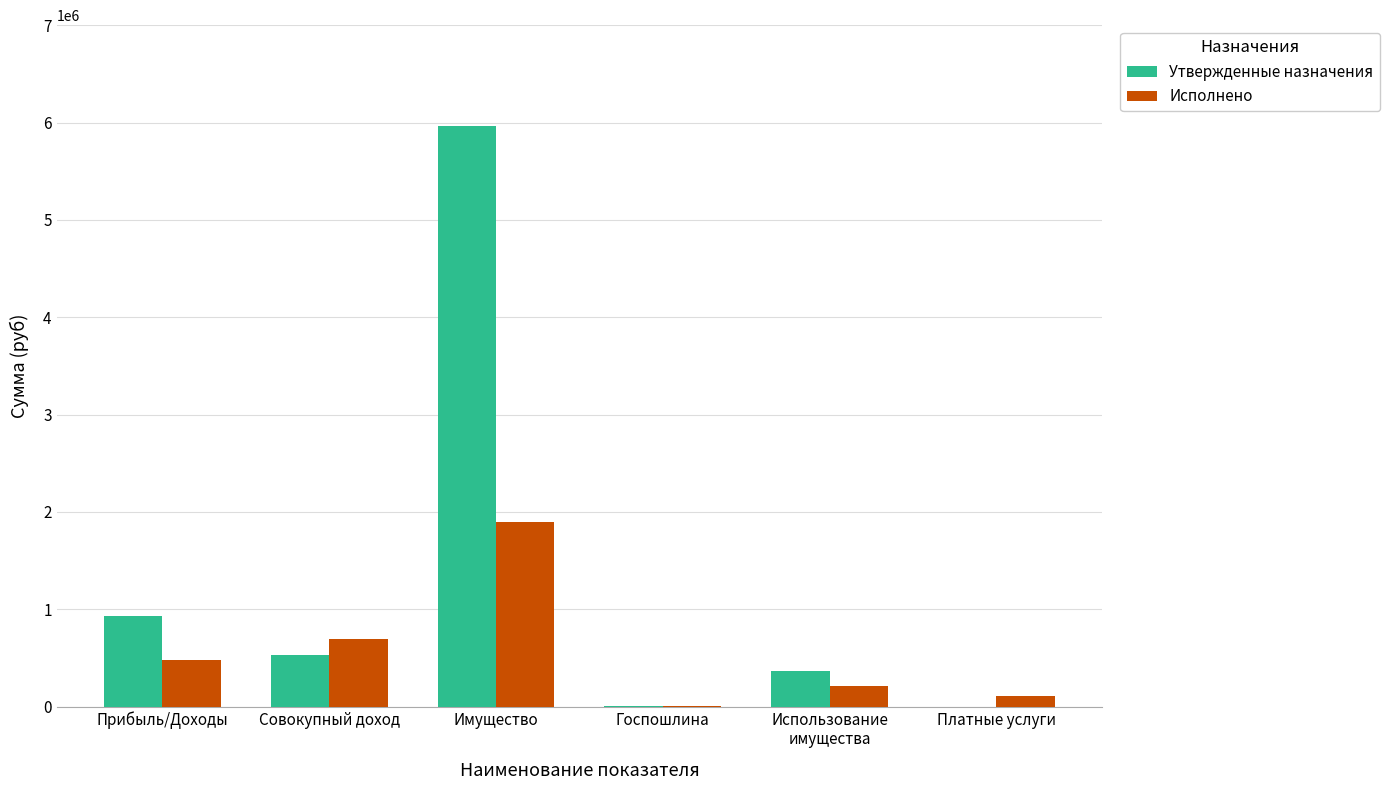

At which label does Исполнено reach its peak?

Имущество